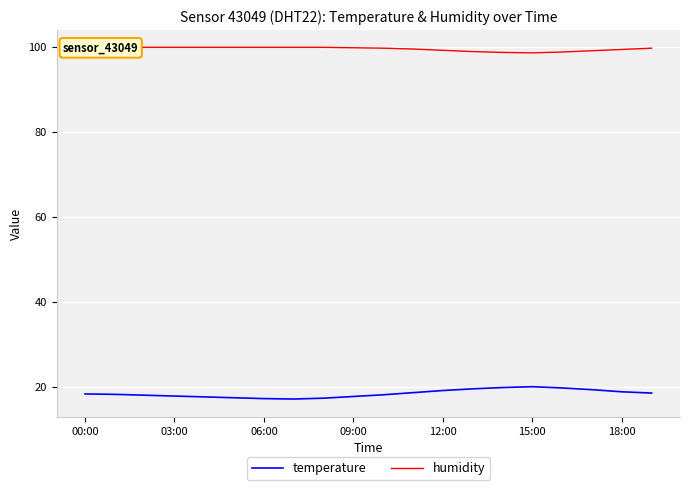

How many values in the humidity series exceed 99?

16